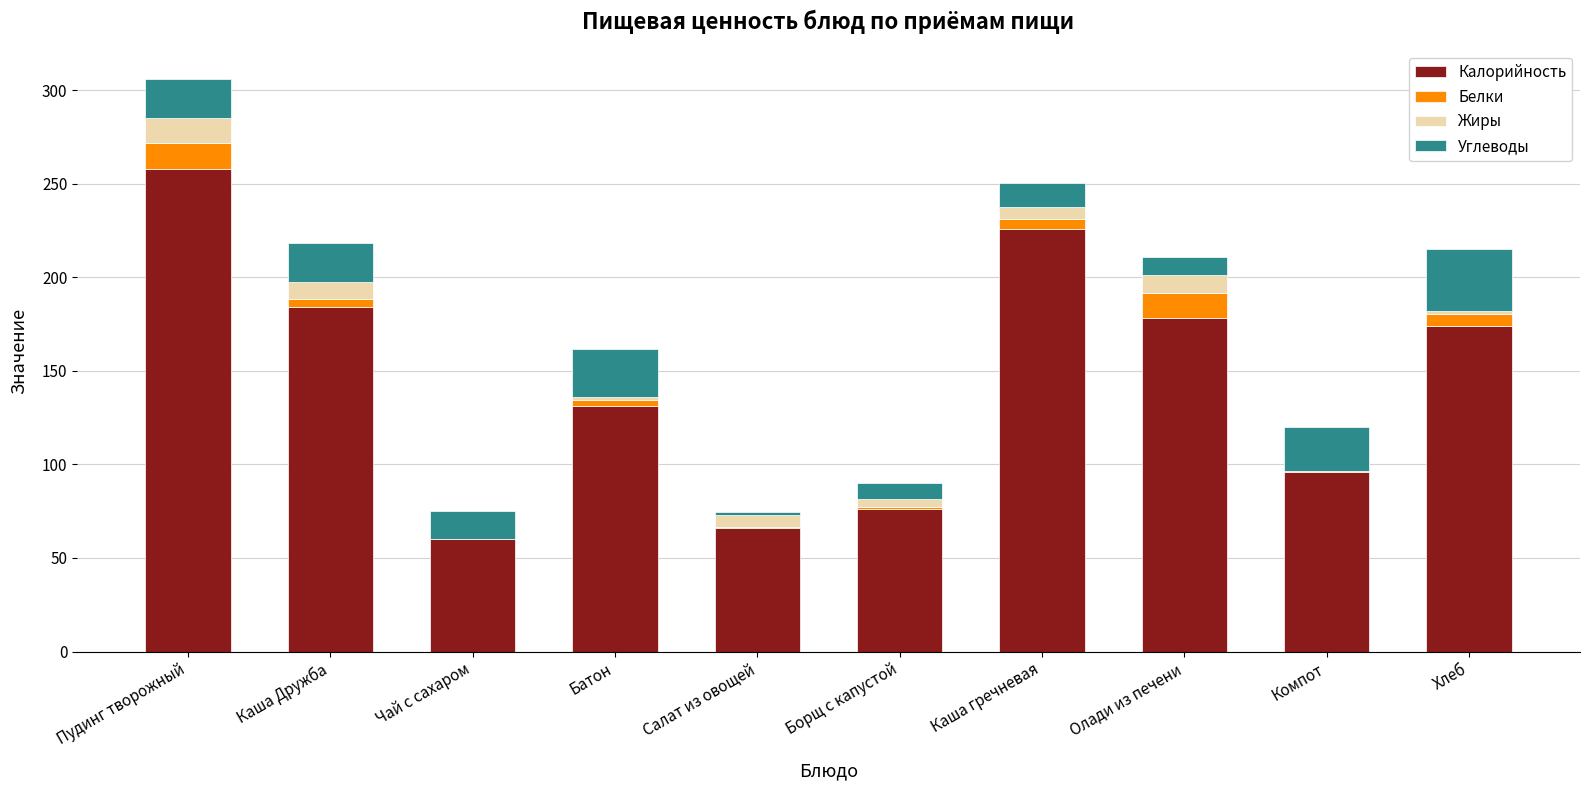

What is the highest value of the Калорийность series?

258.0